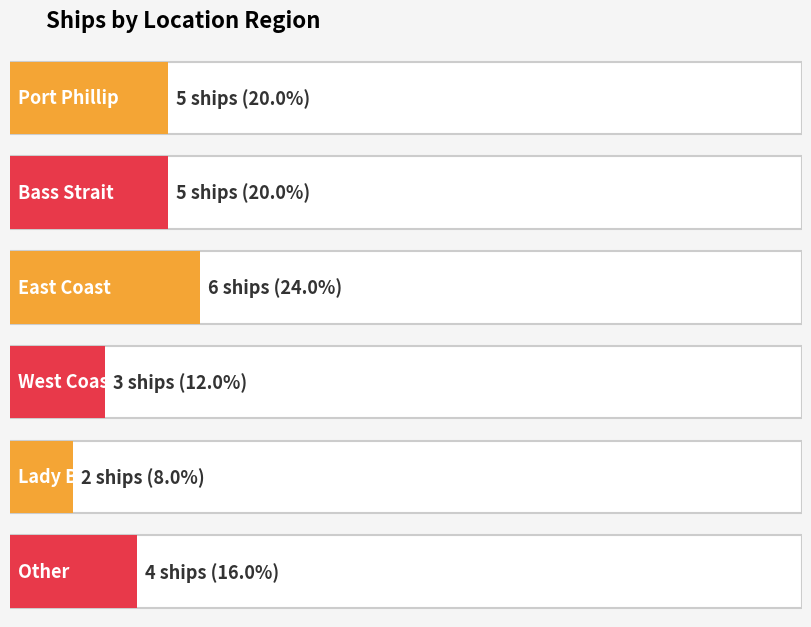

At which label is the value closest to 4?

Other